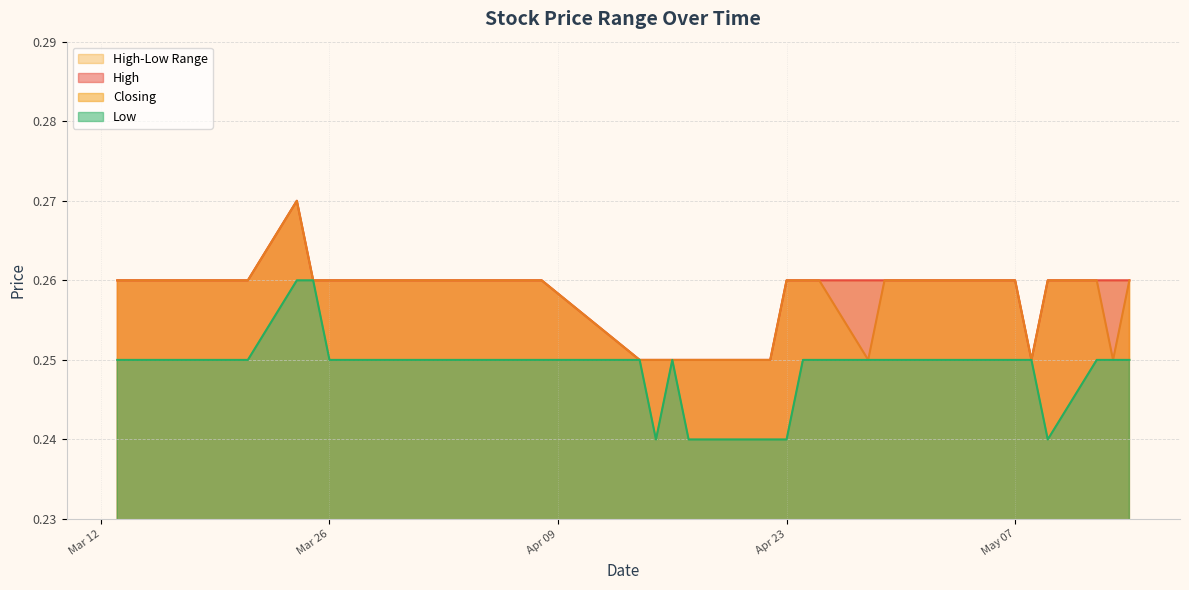

Does the chart display data point markers on the line(s)?

No